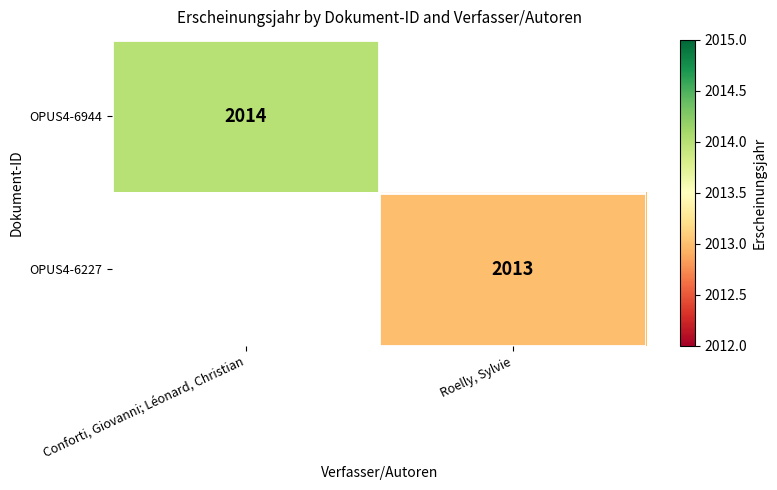

The value of OPUS4-6227 at Roelly, Sylvie is 622.6. True or false?

False